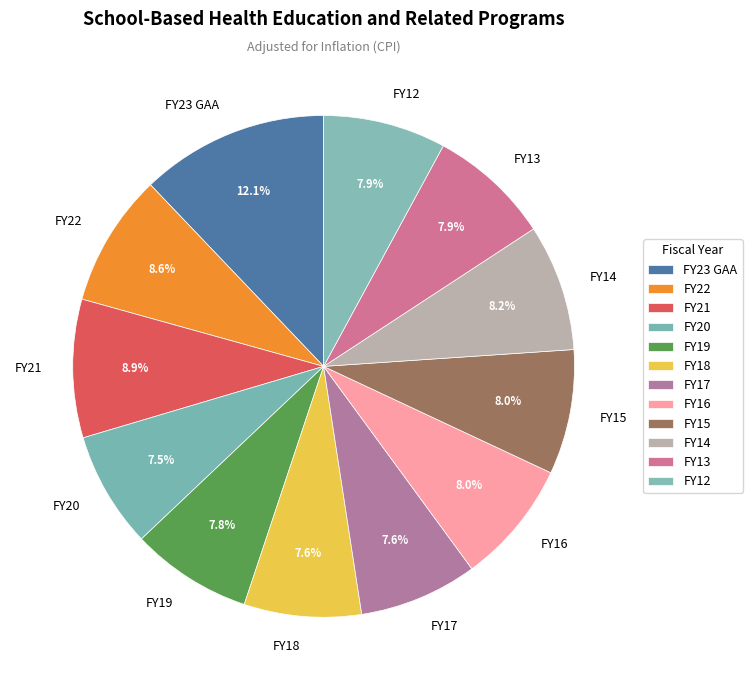

Does FY17 account for over 50% of the chart?

No